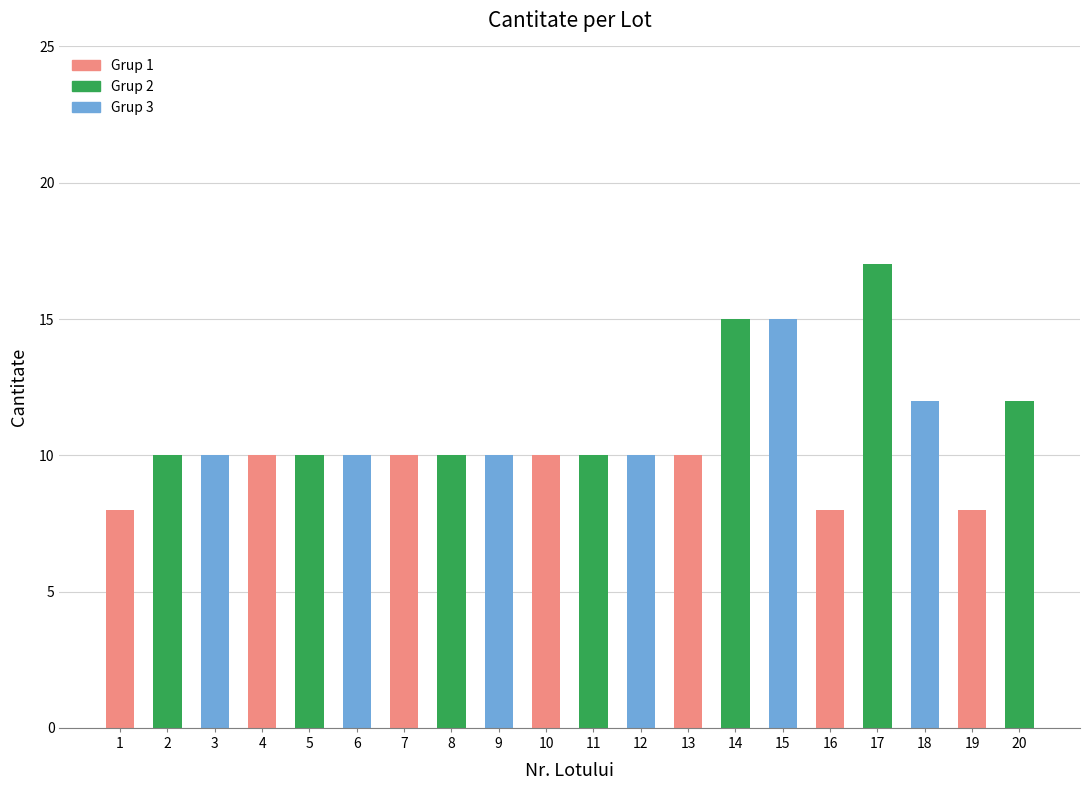

Which label corresponds to the largest value in the chart?

17